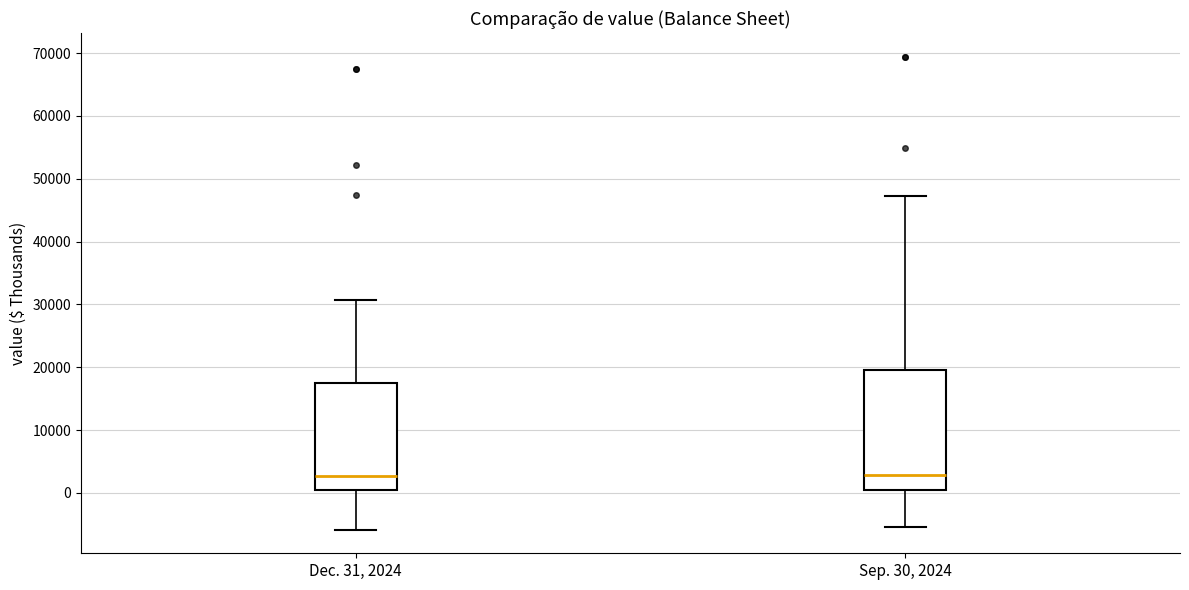

Where is the lower edge of the box for Sep. 30, 2024 on the y-axis? The values are not printed on the chart, so give them approximately, as read against the axis.

0